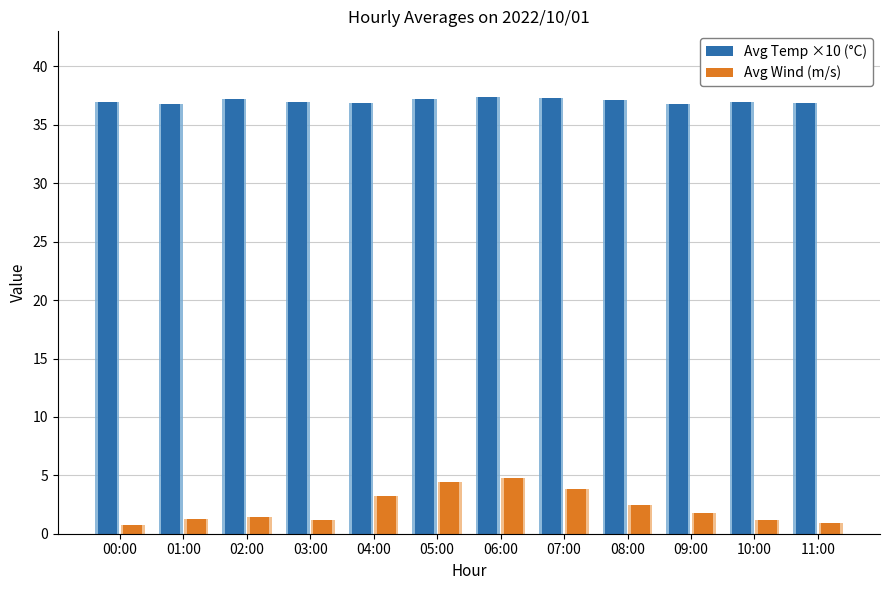

Reading left to right, extract all data points from this chart.

Avg Temp ×10 (°C): 00:00=37.0	01:00=36.8	02:00=37.2	03:00=37.0	04:00=36.9	05:00=37.2	06:00=37.4	07:00=37.3	08:00=37.1	09:00=36.8	10:00=37.0	11:00=36.9
Avg Wind (m/s): 00:00=0.8	01:00=1.2	02:00=1.4	03:00=1.2	04:00=3.2	05:00=4.4	06:00=4.7	07:00=3.8	08:00=2.5	09:00=1.8	10:00=1.2	11:00=0.9